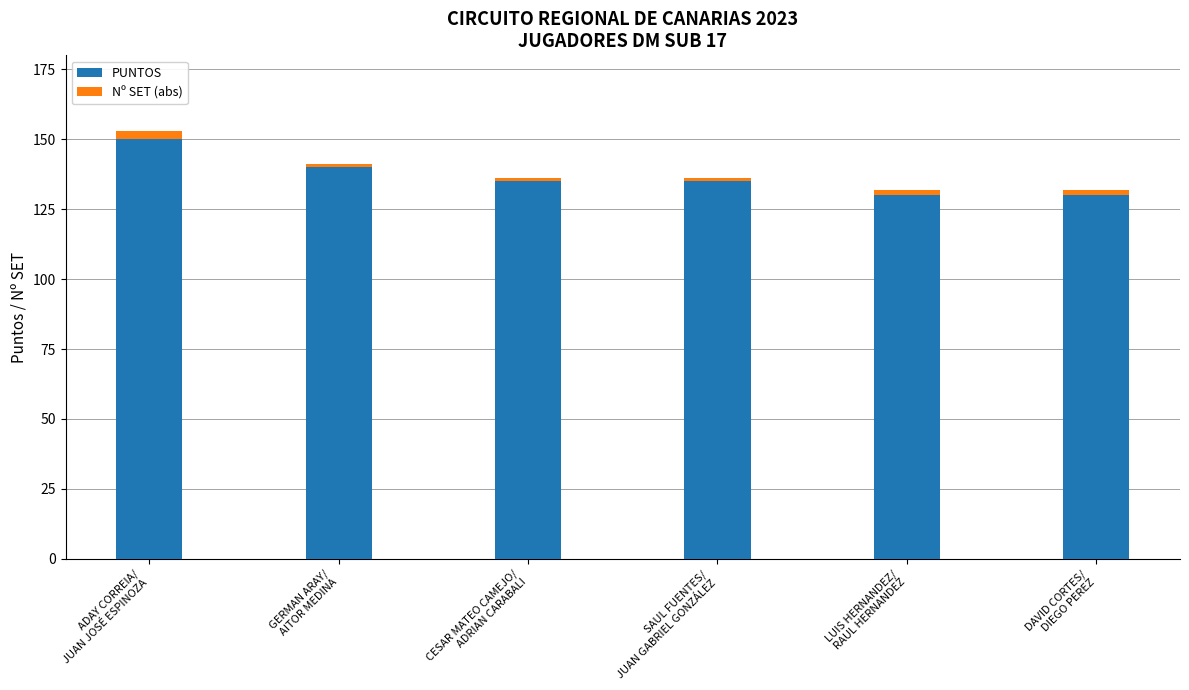

What is the sum of all PUNTOS values?

820